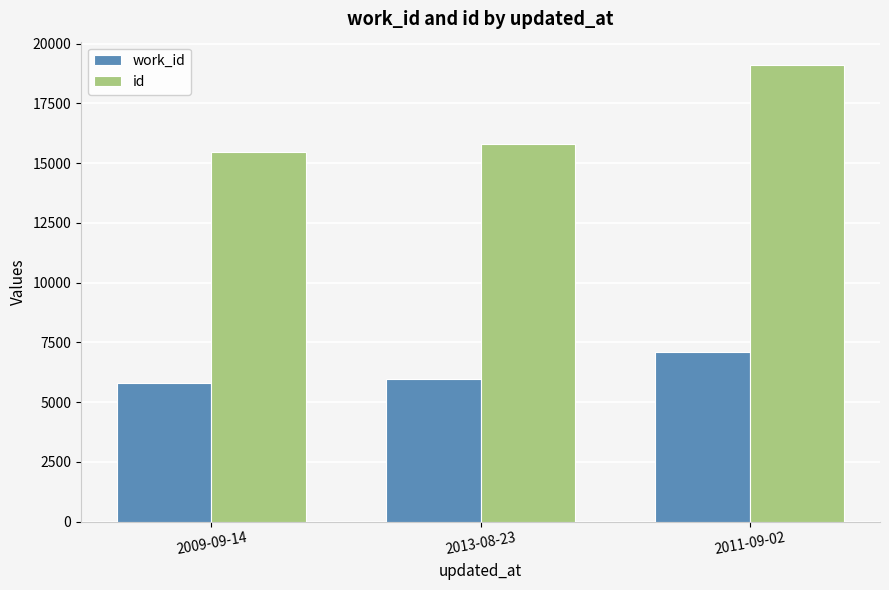

Are the bars grouped side by side (vs. stacked)?

Yes